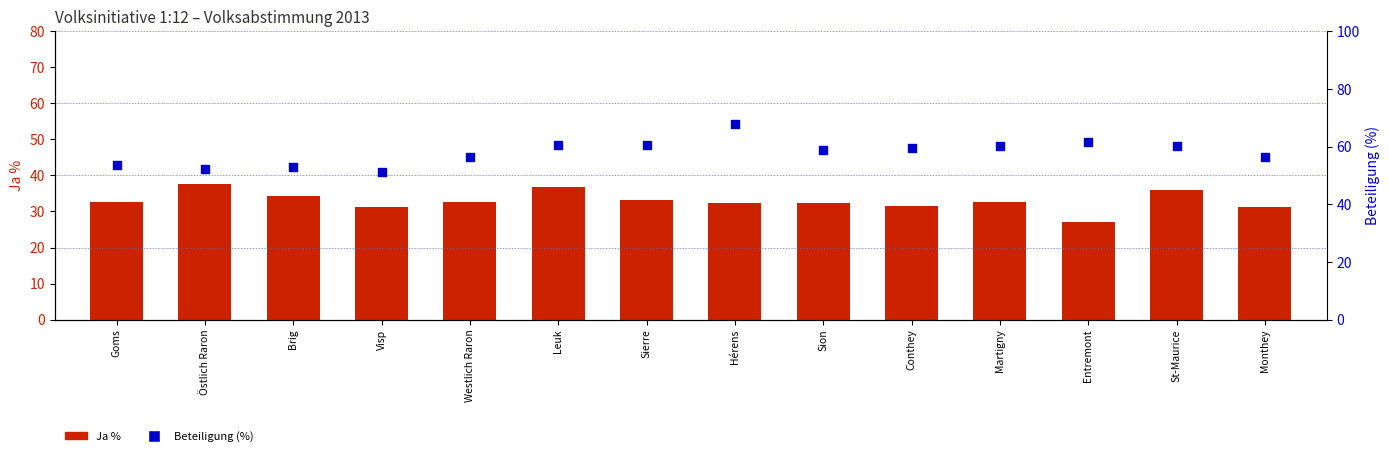

At how many categories does at least one series exceed 27?

14